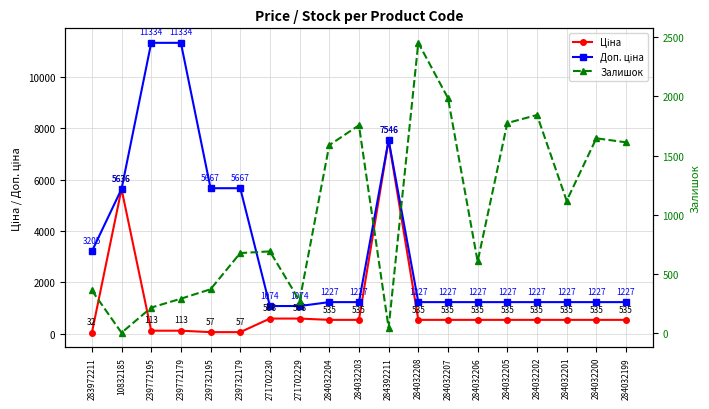

Which has a higher value, 239772179 or 284032204?

284032204